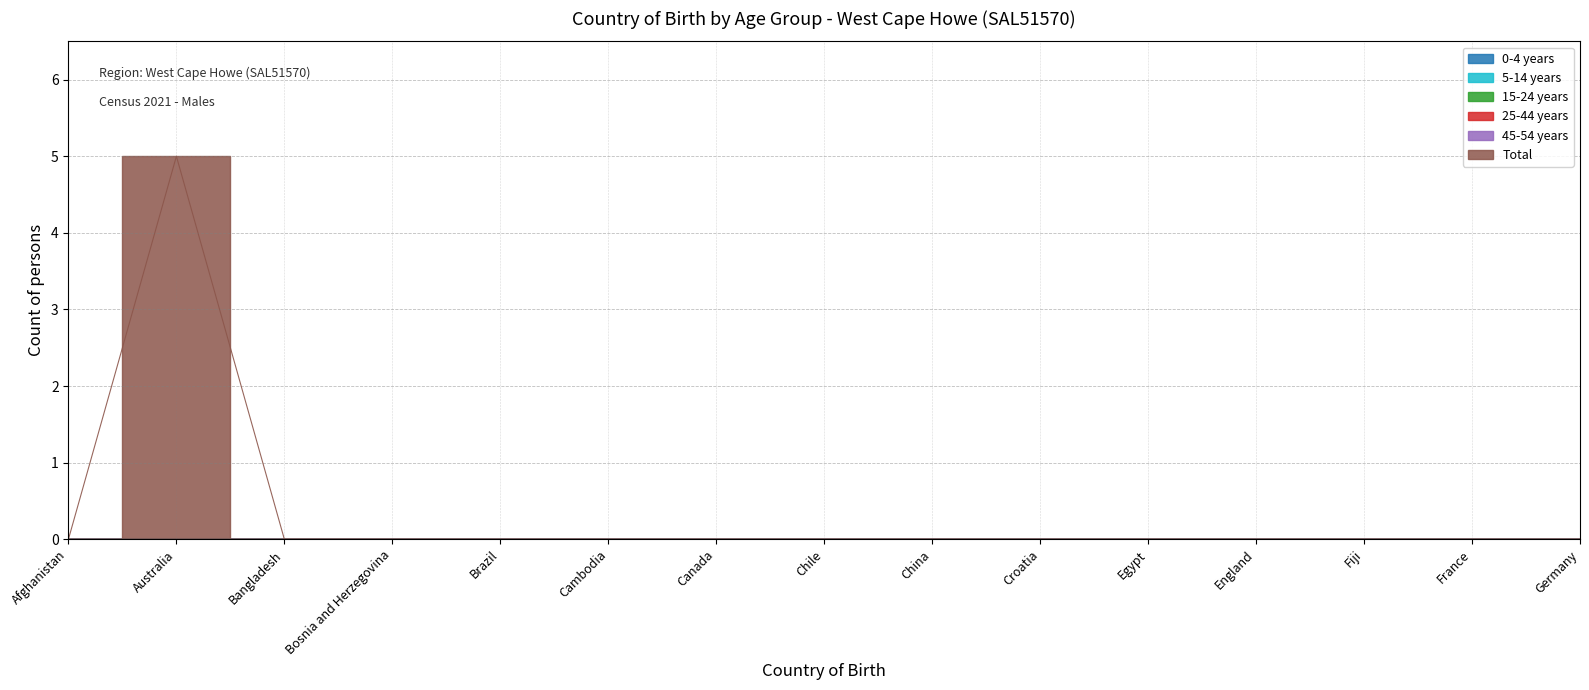

Where is the first local maximum for Total?

Australia